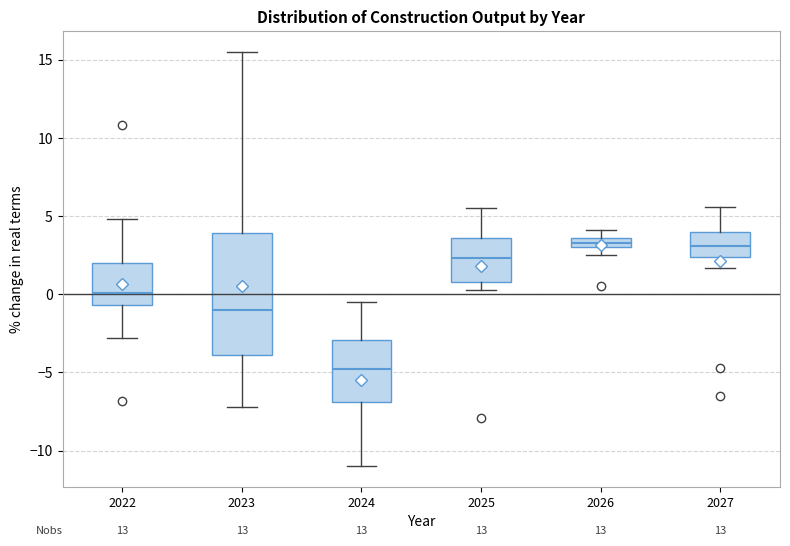

Where is the upper edge of the box at x = 2022 on the y-axis? The values are not printed on the chart, so give them approximately, as read against the axis.

2.0